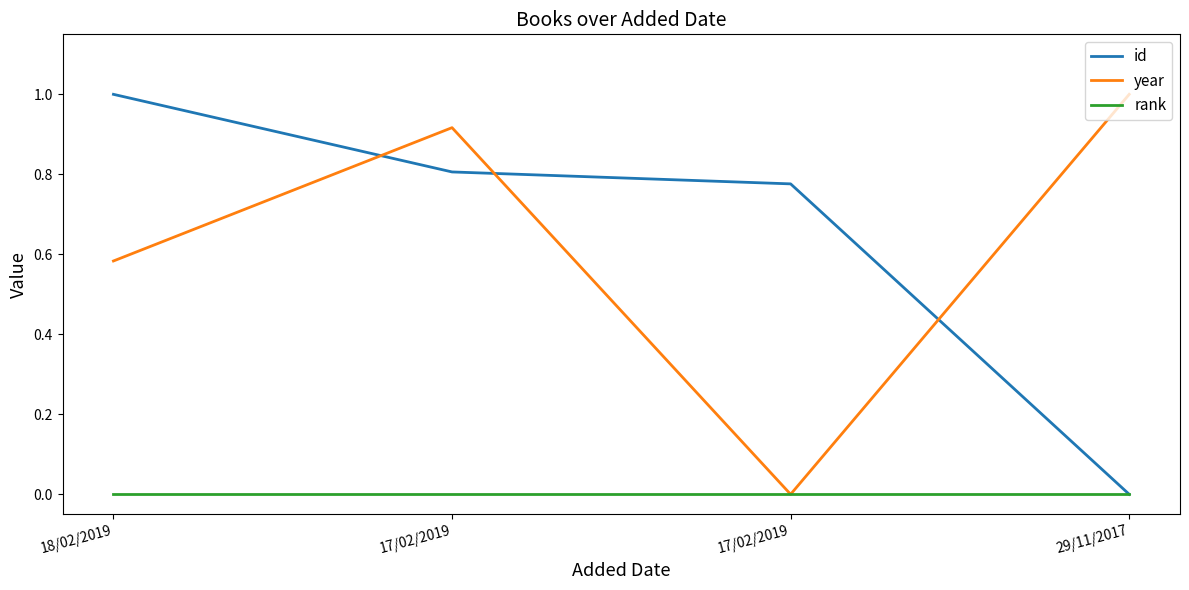

Reading left to right, list all the values displayed in this chart.

id: 1.0	0.8	0.8	0.0
year: 0.6	0.9	0.0	1.0
rank: 0.0	0.0	0.0	0.0